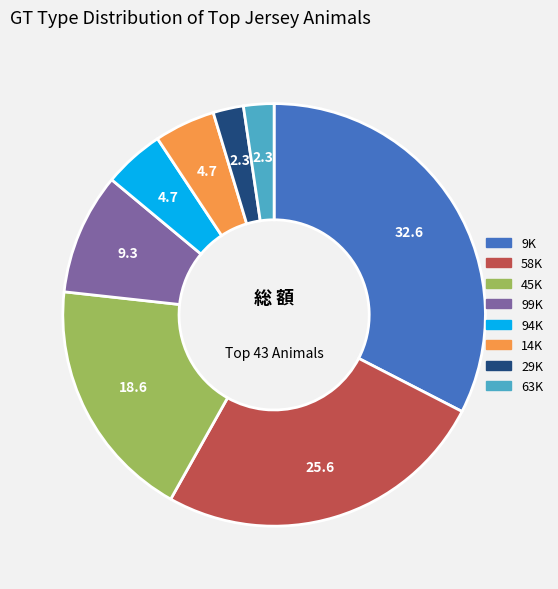

Does 58K represent more than half of the total?

No